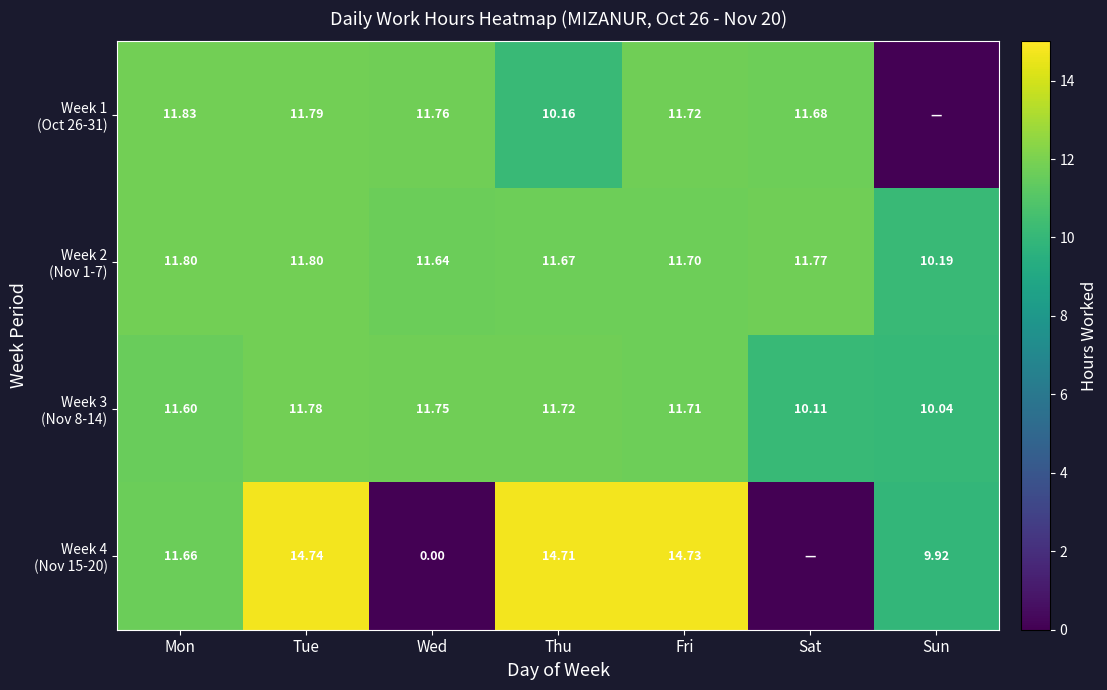

The Week 3 (Nov 8-14) series shows 18.6 at Wed. True or false?

False